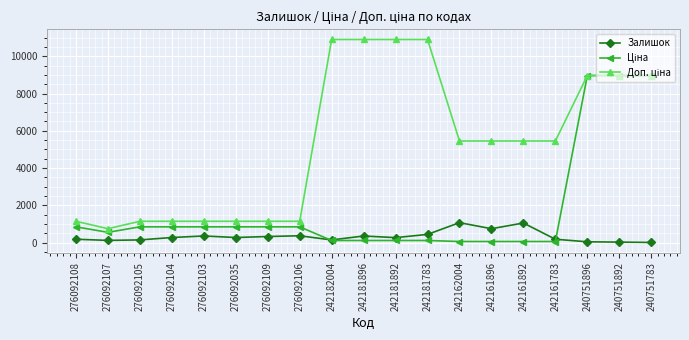

What is the difference between the highest and lowest values at 276092106?

779.4